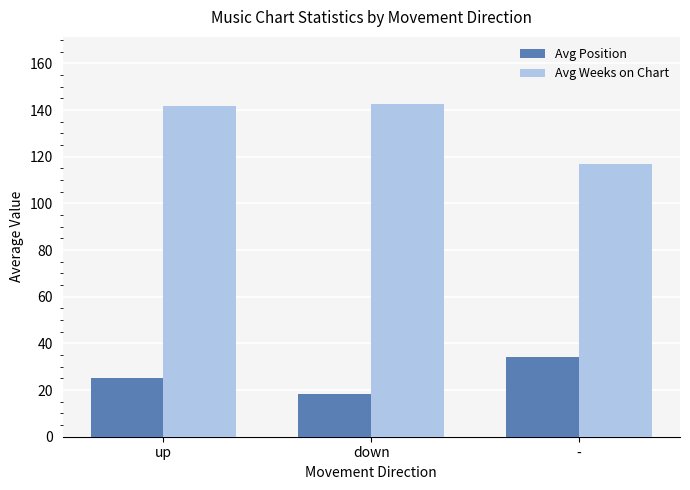

Reading right to left, what are all the values shown in this chart?

Avg Position: 34.0	18.5	25.0
Avg Weeks on Chart: 117.0	142.8	141.6